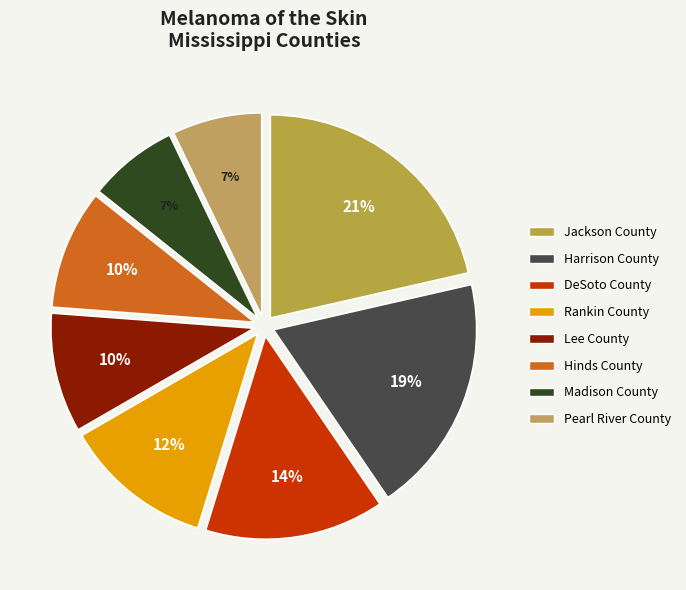

To the nearest percent, what is the average slice percentage?

12%